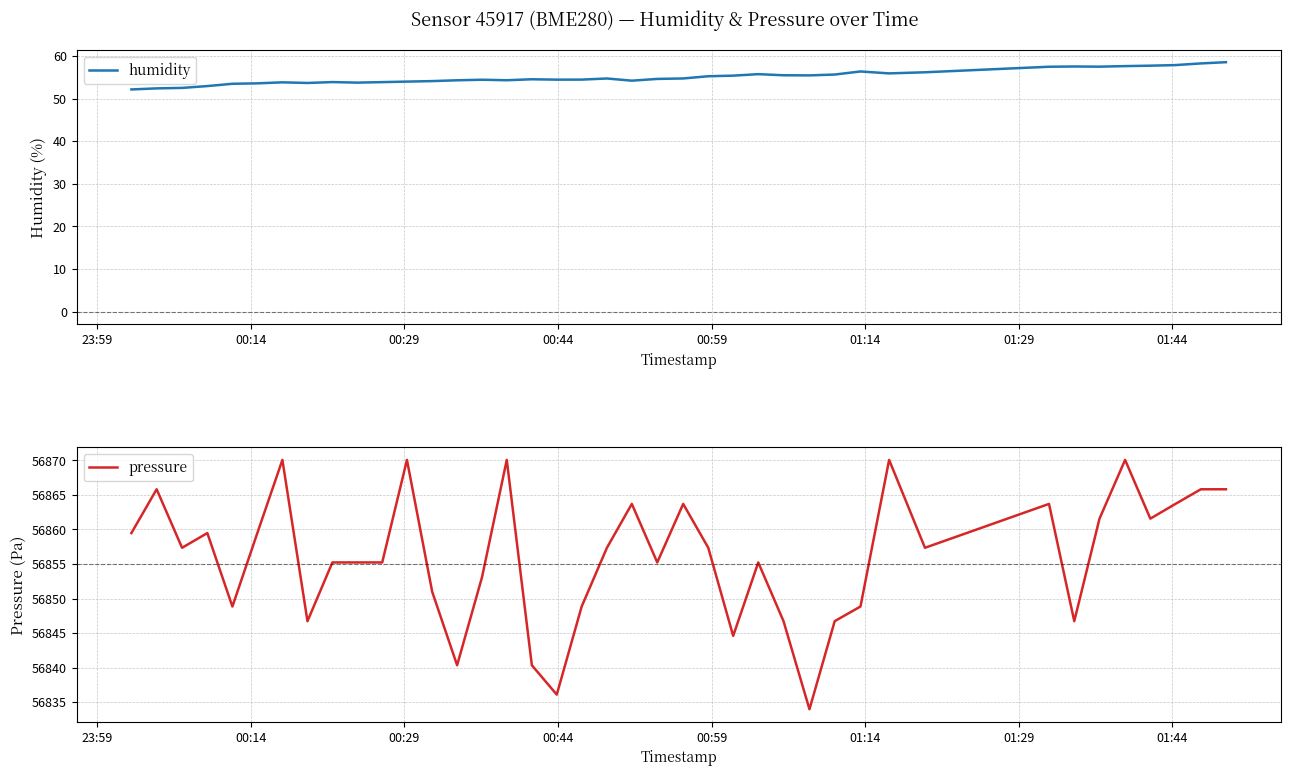

What is the highest value of the humidity series?

58.6